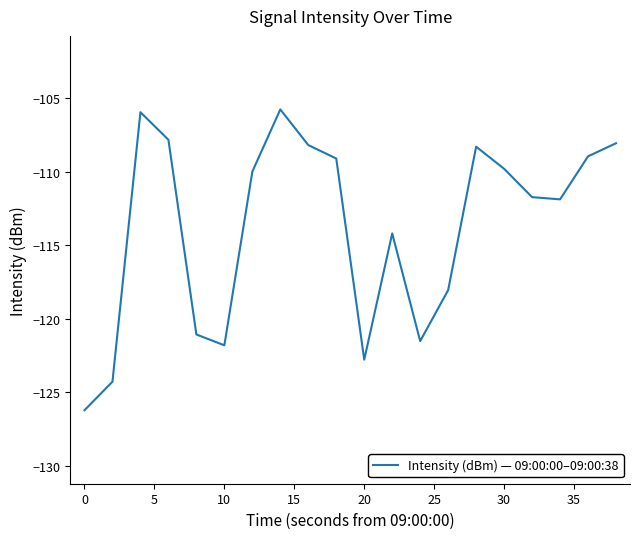

What is the sum of all values?

-2275.2